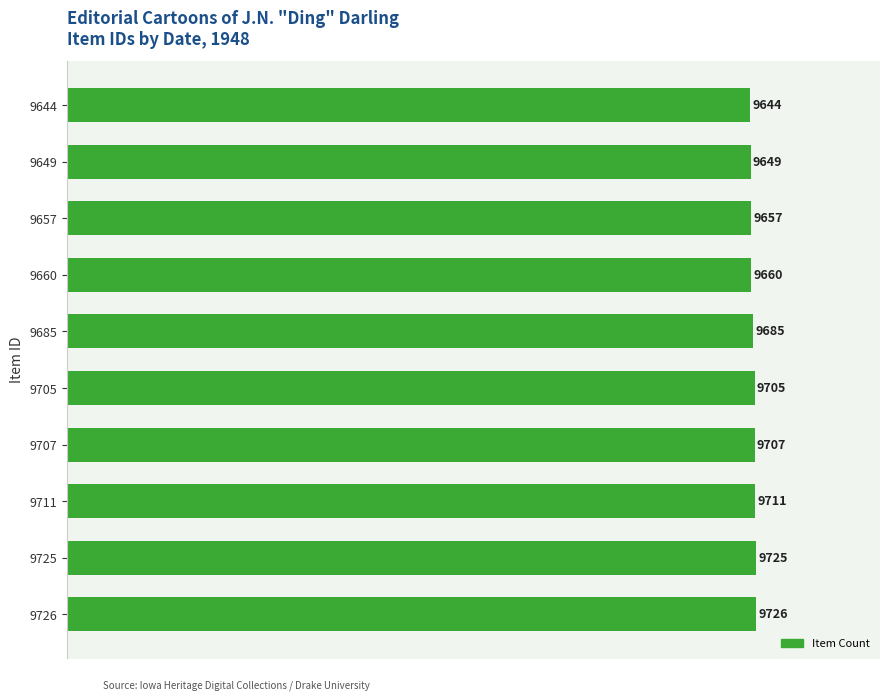

What is the value of the 8th bar from the top?

9711